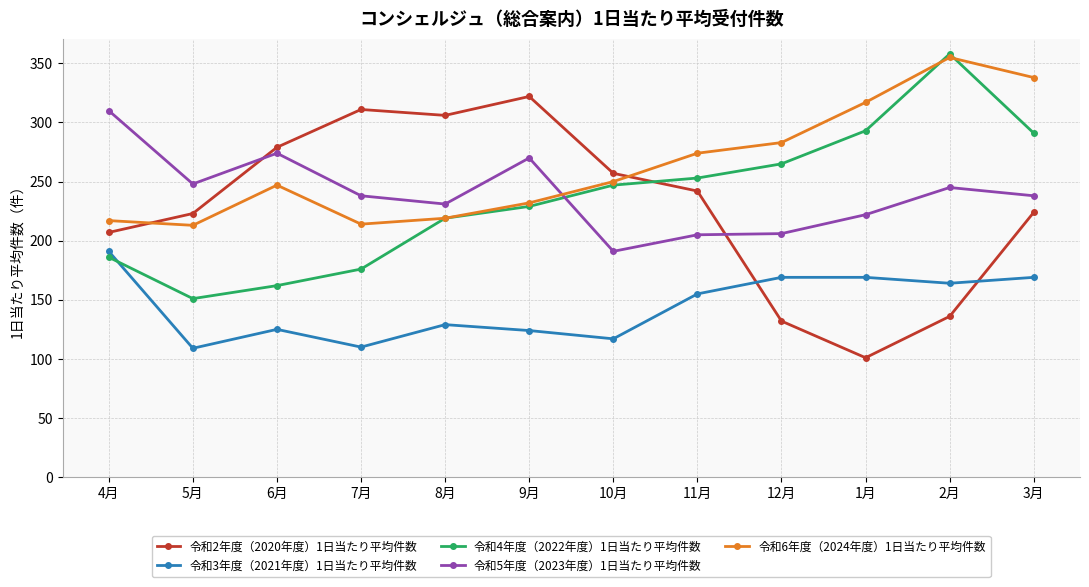

What are all the series names shown in the legend?

令和2年度（2020年度）1日当たり平均件数, 令和3年度（2021年度）1日当たり平均件数, 令和4年度（2022年度）1日当たり平均件数, 令和5年度（2023年度）1日当たり平均件数, 令和6年度（2024年度）1日当たり平均件数